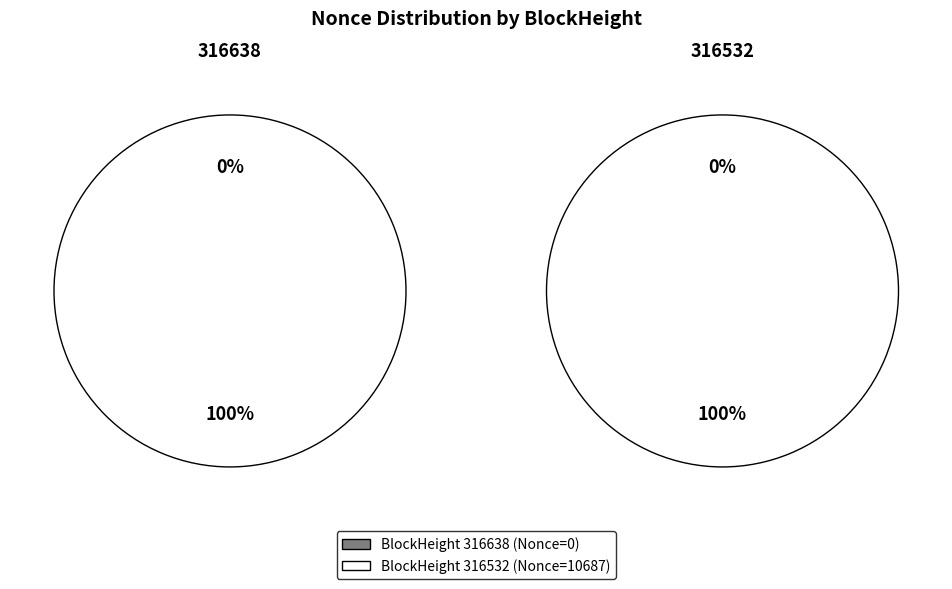

Rank the categories by value from highest to lowest.

316532, 316638